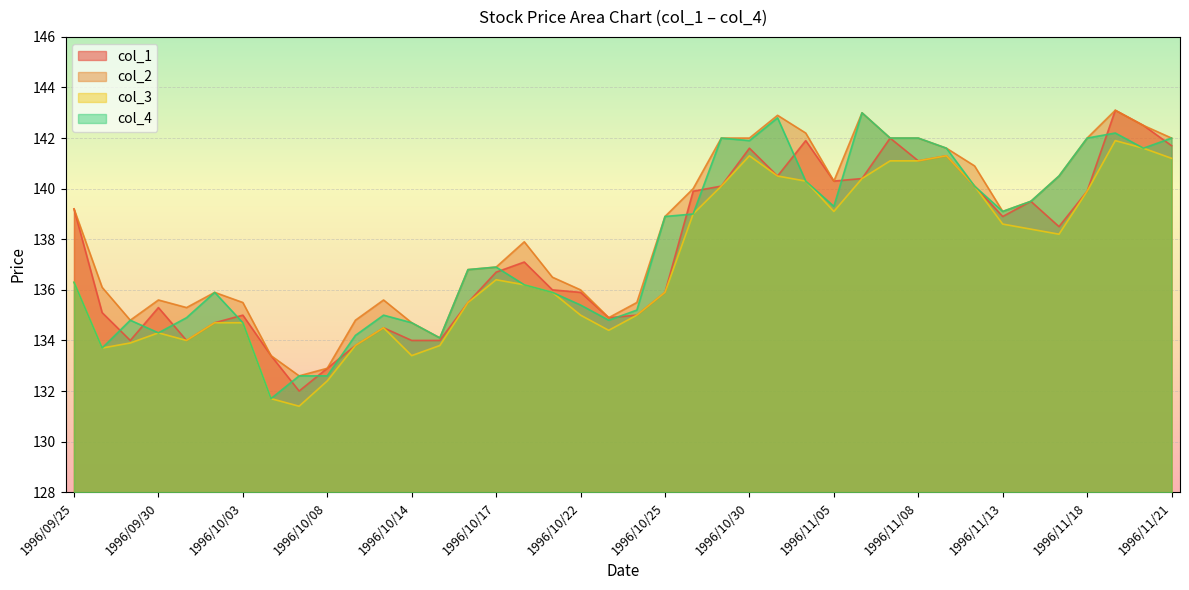

Read the col_3 value at 1996/10/08.

132.4